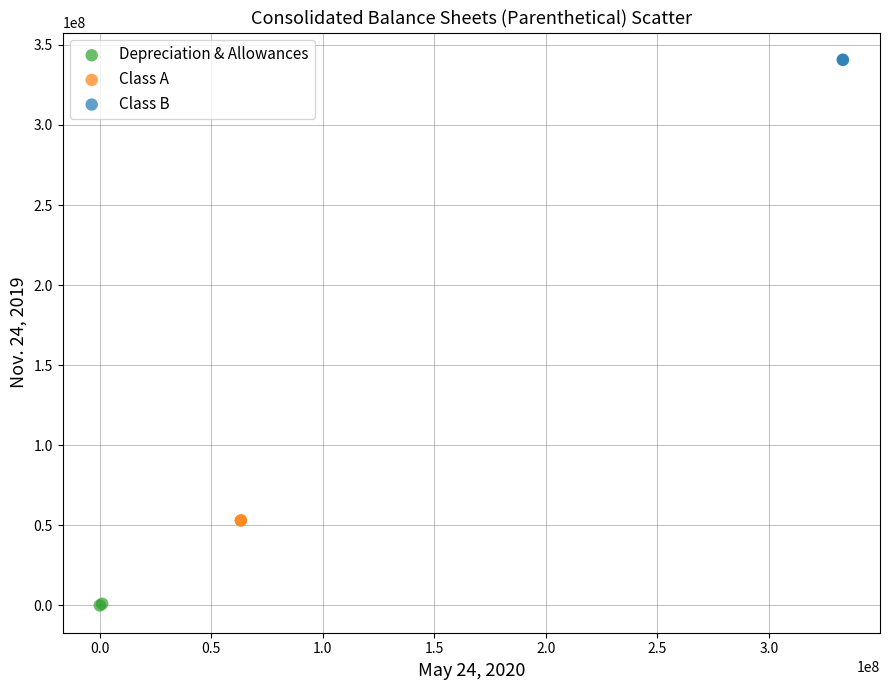

Which series reaches the maximum Y coordinate?

Class B